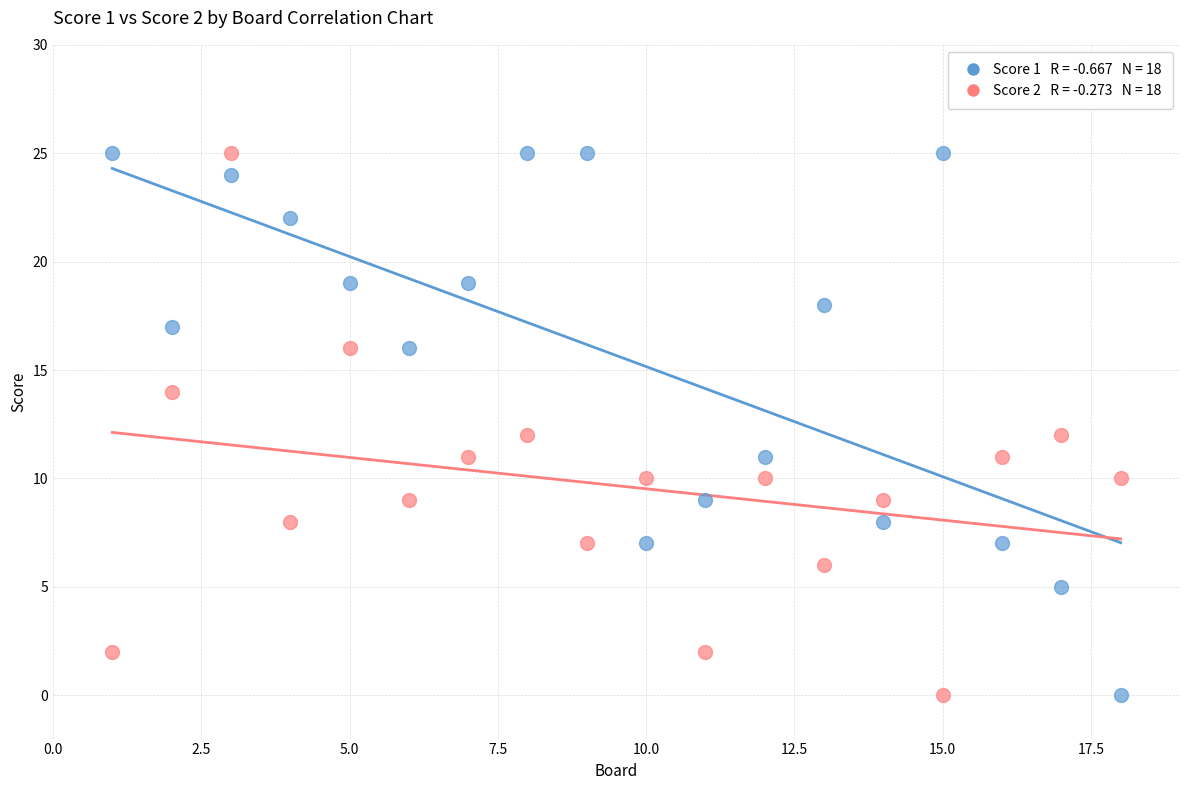

Across all data points, what is the range of X values (max minus min)?

17